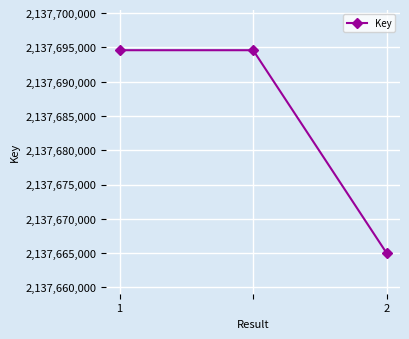

Reading left to right, what are all the values shown in this chart?

2137694600	2137694600	2137665002